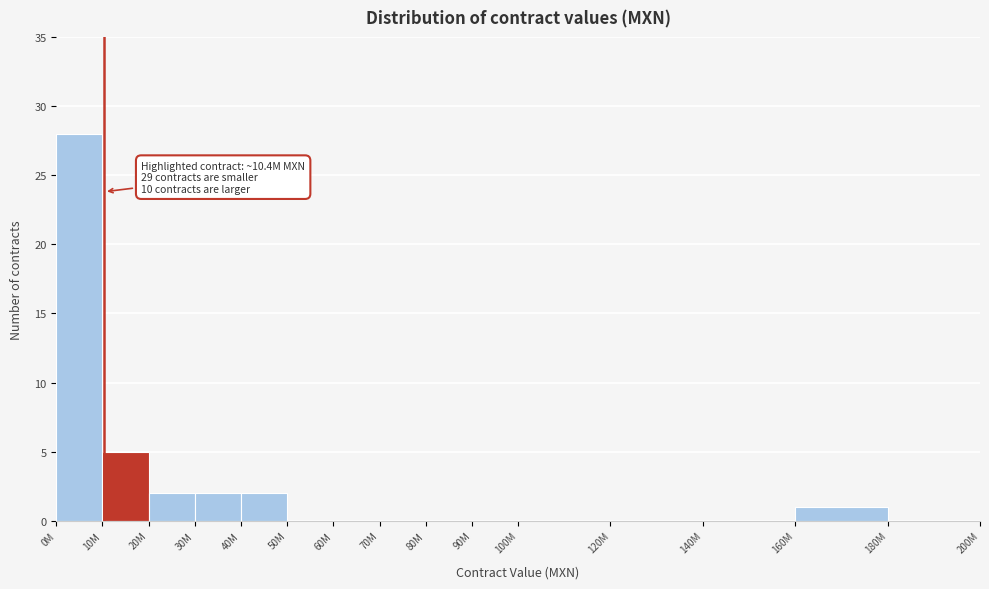

Reading left to right, list all the values displayed in this chart.

0M=28	10M=5	20M=2	30M=2	40M=2	50M=0	60M=0	70M=0	80M=0	90M=0	100M=0	120M=0	140M=0	160M=1	180M=0